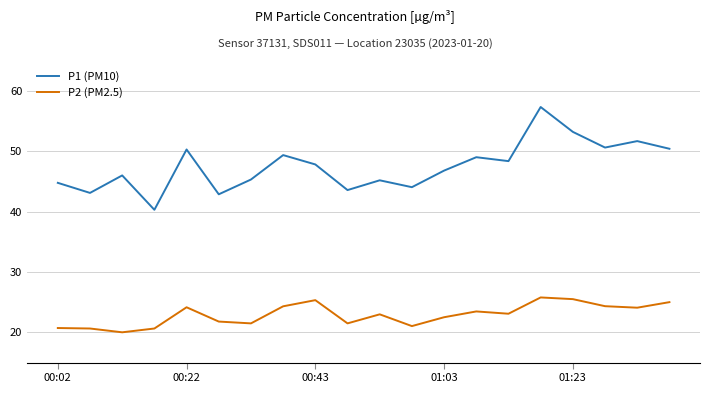

True or false: P2 (PM2.5) and P1 (PM10) cross at least once.

False